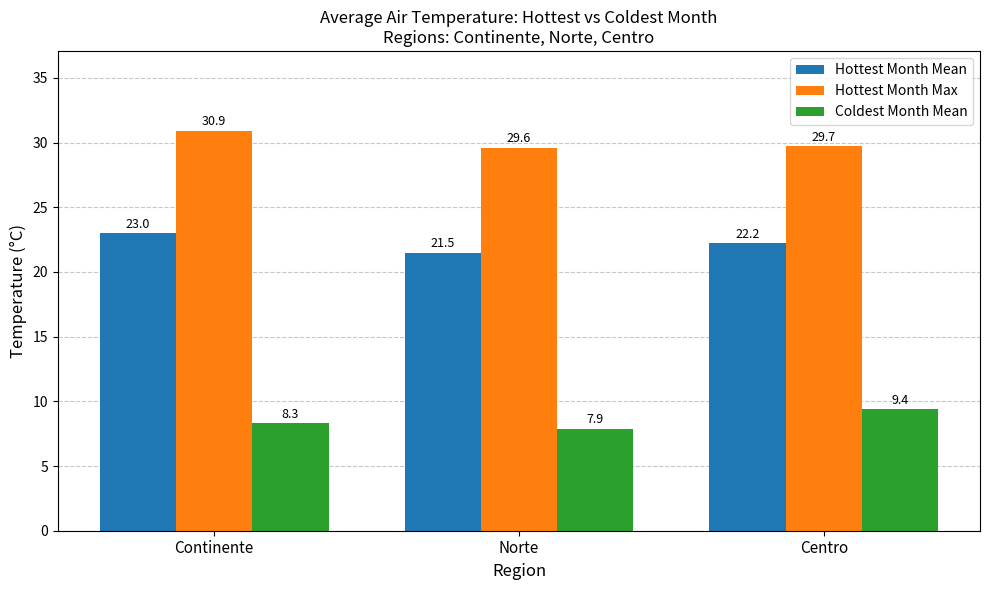

True or false: Hottest Month Mean has a value of 39.2 at Centro.

False